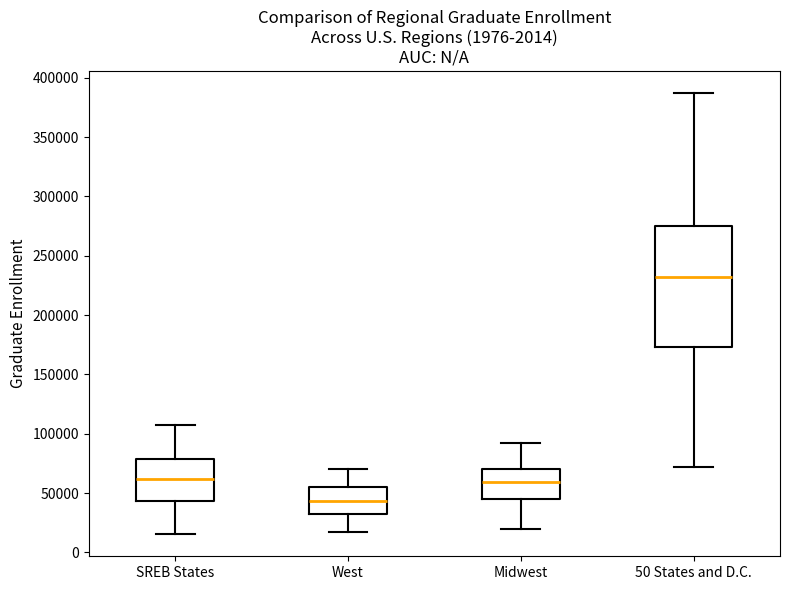

Reading left to right, transcribe this box plot: for each box, give where its median line is, the range the box spans, and where its two whiskers end, as read against the y-axis. The values are not printed on the chart, so give them approximately, as read against the axis.

SREB States: median 60000, box 45000 to 80000, whiskers 15000 to 110000
West: median 45000, box 30000 to 55000, whiskers 15000 to 70000
Midwest: median 60000, box 45000 to 70000, whiskers 20000 to 90000
50 States and D.C.: median 230000, box 175000 to 275000, whiskers 70000 to 385000